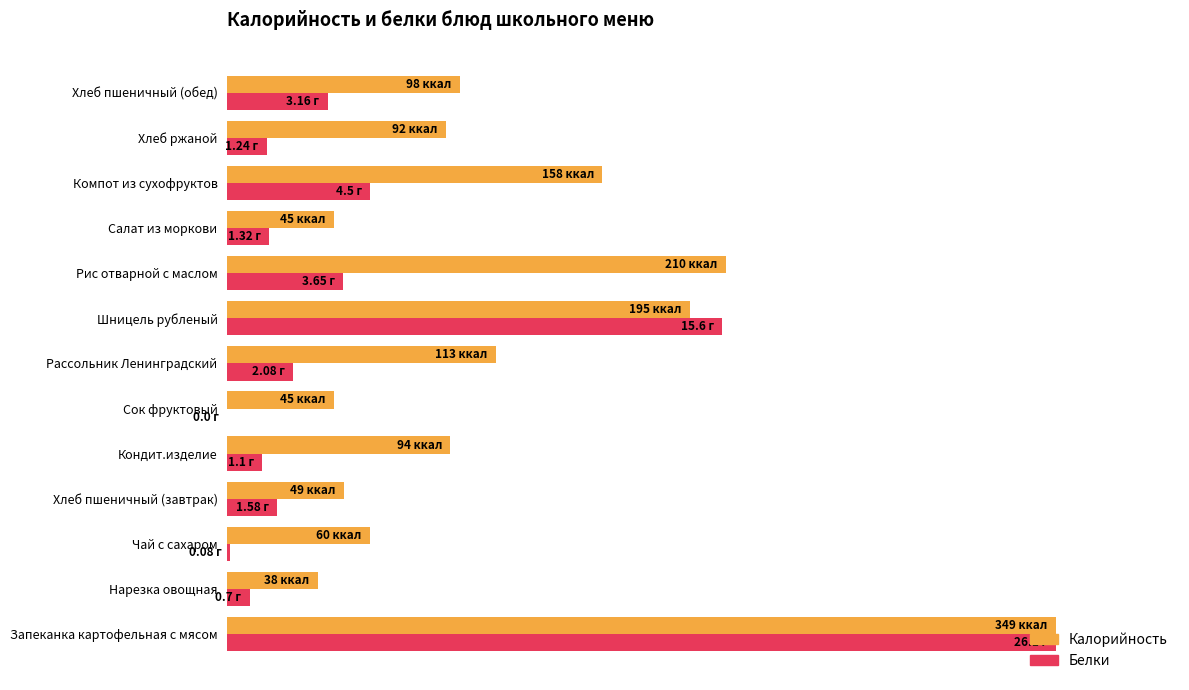

What are all the series names shown in the legend?

Калорийность, Белки